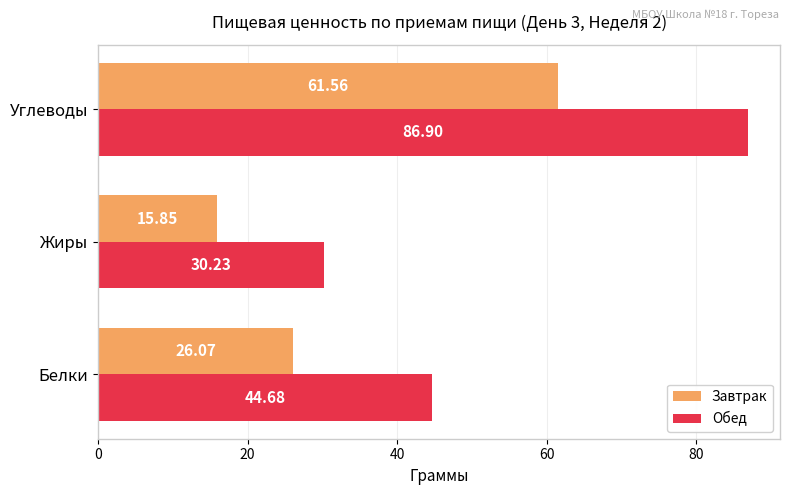

What is the sum of the Завтрак values at Углеводы and Жиры?

77.4